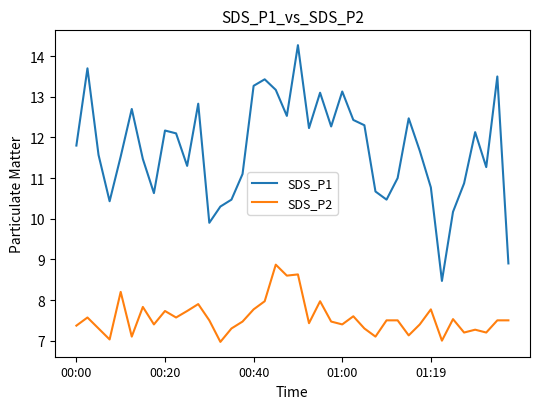

True or false: SDS_P2 and SDS_P1 cross at least once.

False